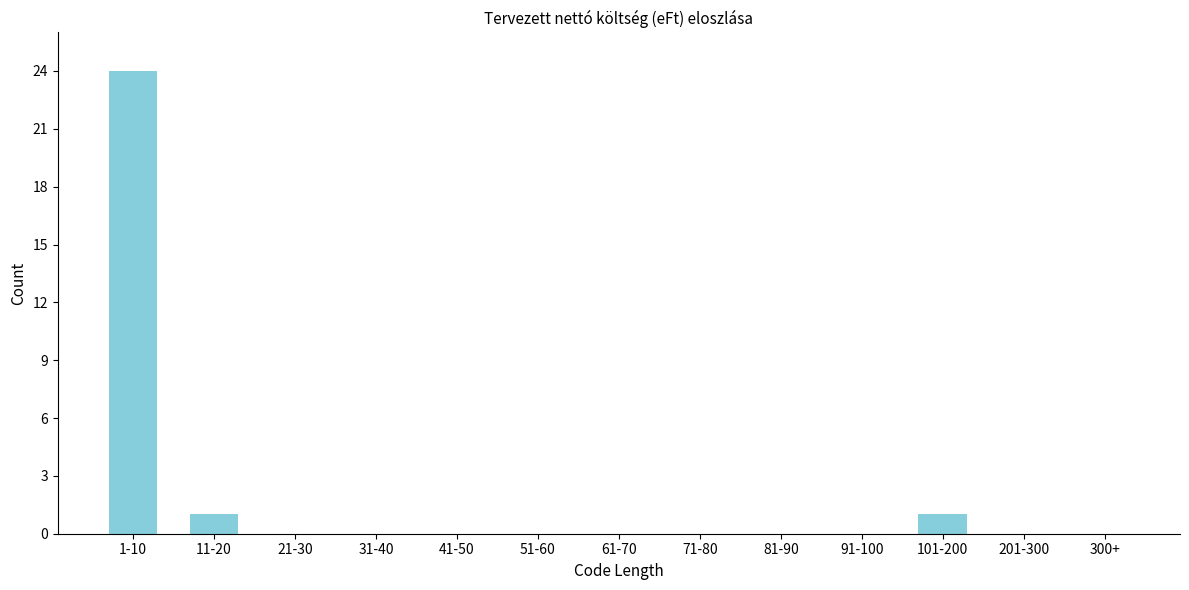

Reading left to right, what are all the values shown in this chart?

1-10=24	11-20=1	21-30=0	31-40=0	41-50=0	51-60=0	61-70=0	71-80=0	81-90=0	91-100=0	101-200=1	201-300=0	300+=0